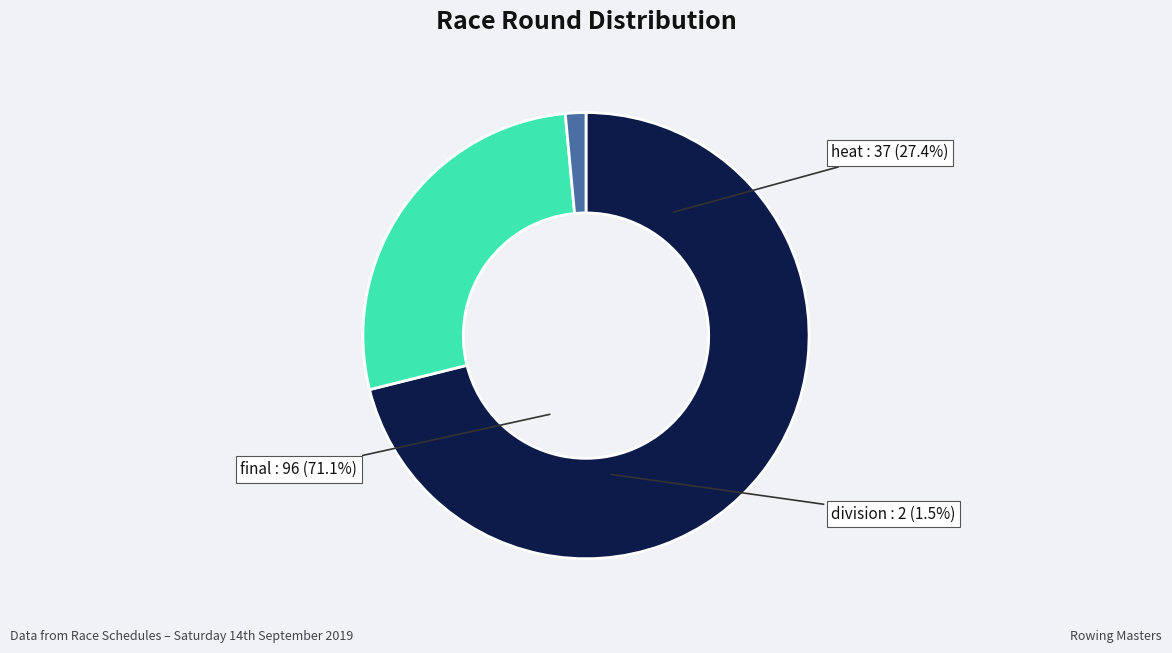

The final slice represents 71% of the pie. True or false?

True